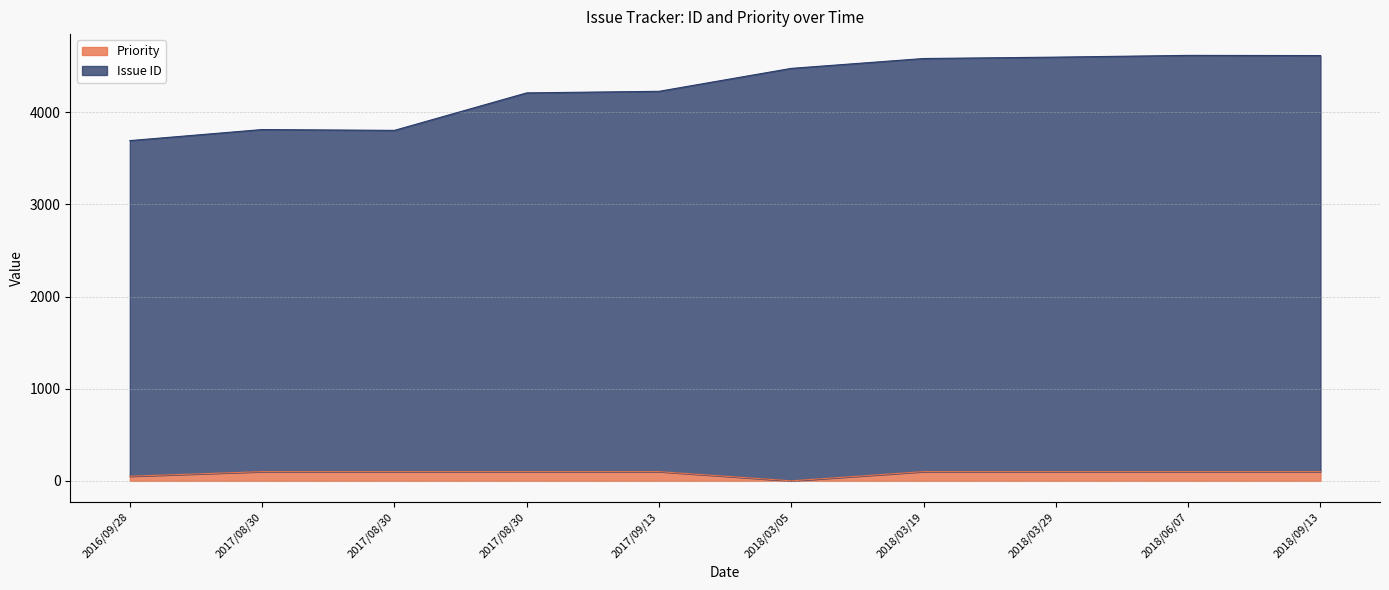

True or false: Priority and Issue ID intersect in this chart.

False